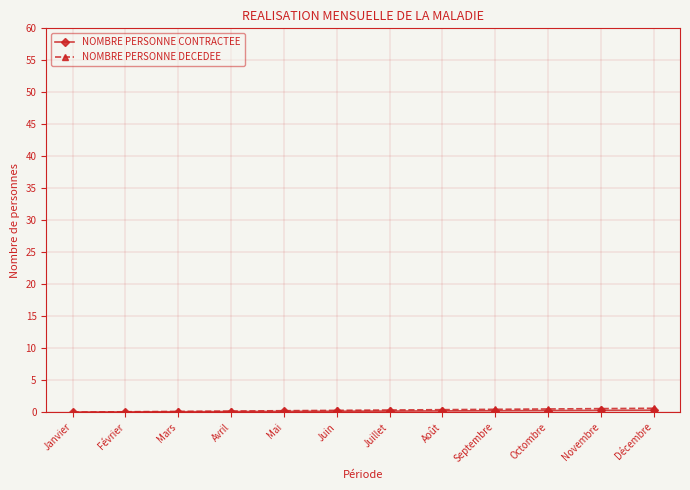

What are all the series names shown in the legend?

NOMBRE PERSONNE CONTRACTEE, NOMBRE PERSONNE DECEDEE